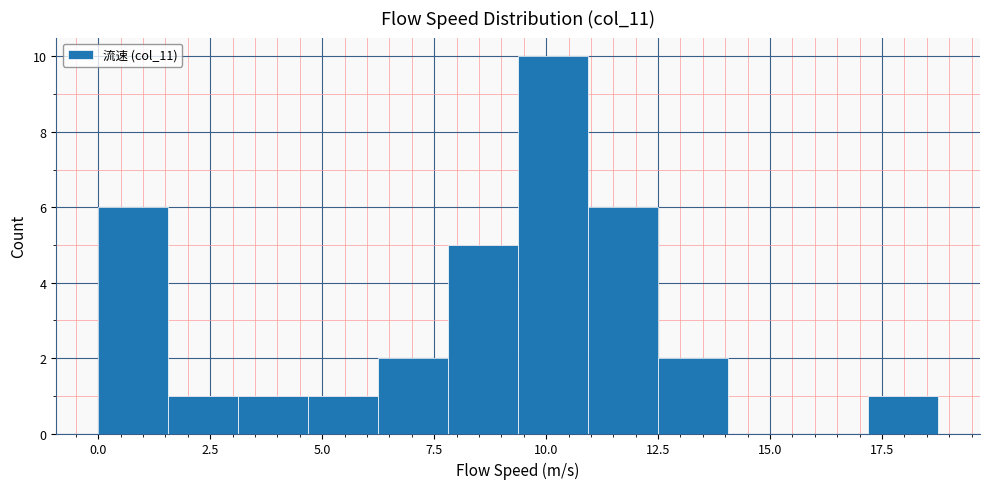

Read against the x-axis, roughly where is the centre of the tallest bar?

10.0